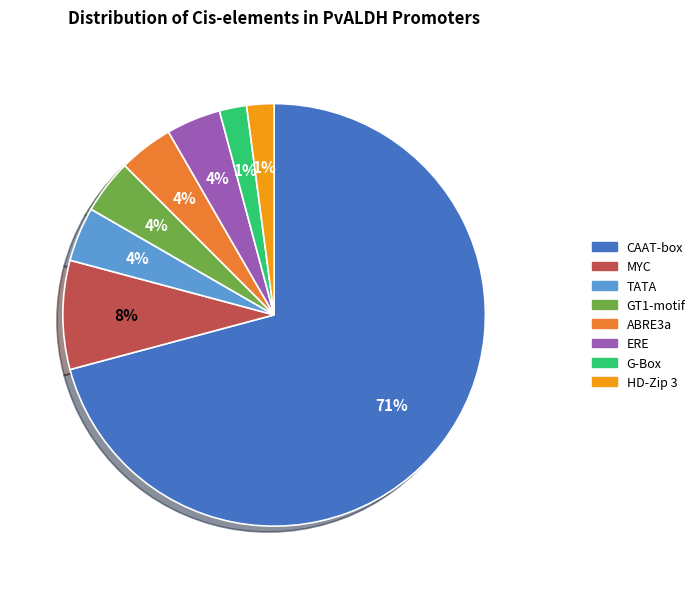

Does HD-Zip 3 represent more than half of the total?

No